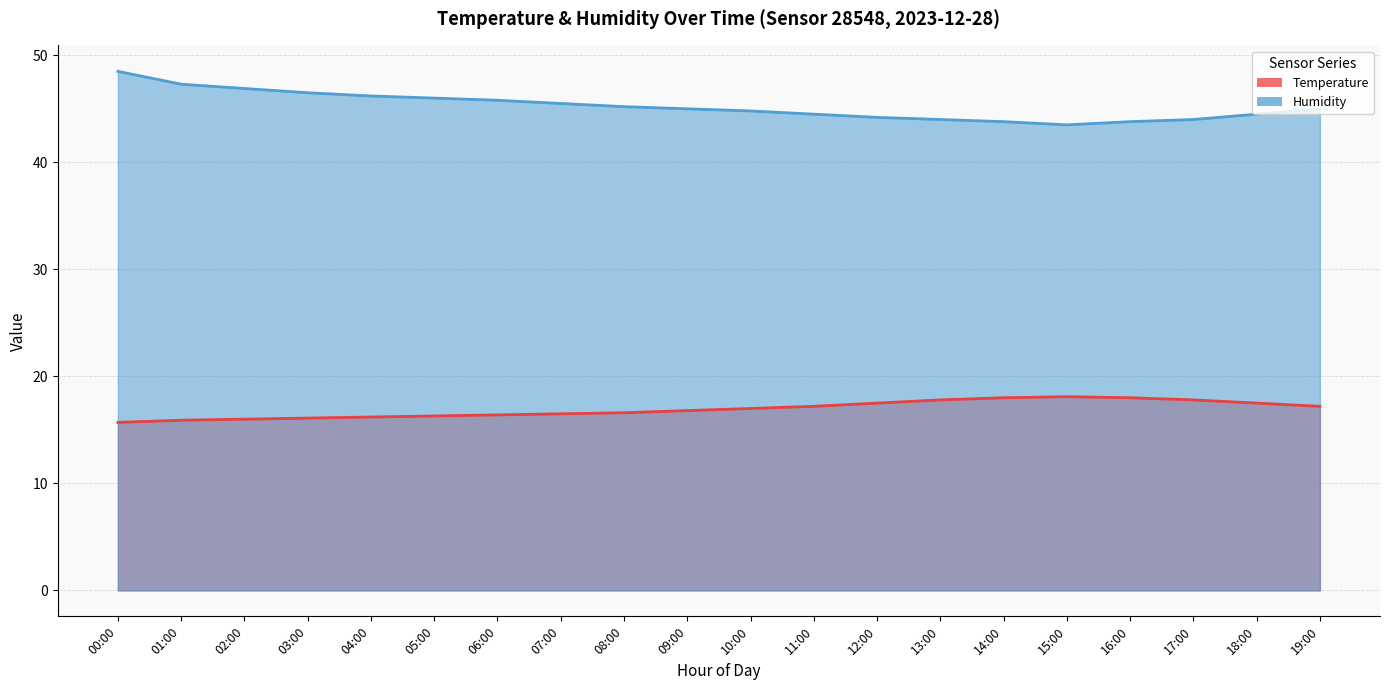

Reading left to right, transcribe all the data shown in this chart.

temperature: 00:00=15.7	01:00=15.9	02:00=16.0	03:00=16.1	04:00=16.2	05:00=16.3	06:00=16.4	07:00=16.5	08:00=16.6	09:00=16.8	10:00=17.0	11:00=17.2	12:00=17.5	13:00=17.8	14:00=18.0	15:00=18.1	16:00=18.0	17:00=17.8	18:00=17.5	19:00=17.2
humidity: 00:00=48.5	01:00=47.3	02:00=46.9	03:00=46.5	04:00=46.2	05:00=46.0	06:00=45.8	07:00=45.5	08:00=45.2	09:00=45.0	10:00=44.8	11:00=44.5	12:00=44.2	13:00=44.0	14:00=43.8	15:00=43.5	16:00=43.8	17:00=44.0	18:00=44.5	19:00=45.0